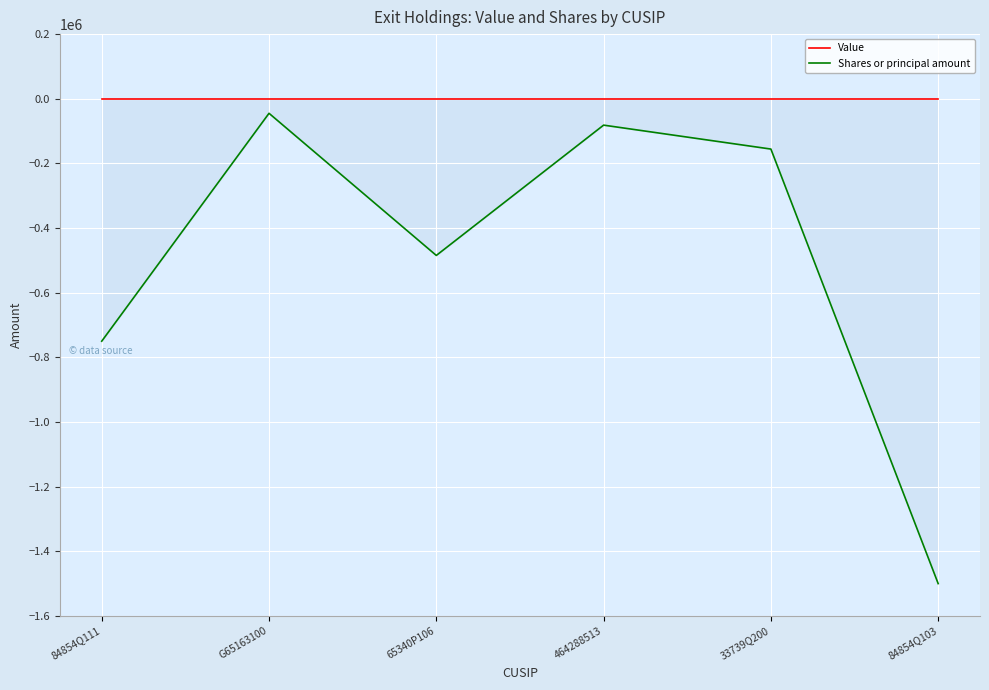

The Shares or principal amount series shows -484718 at 65340P106. True or false?

True